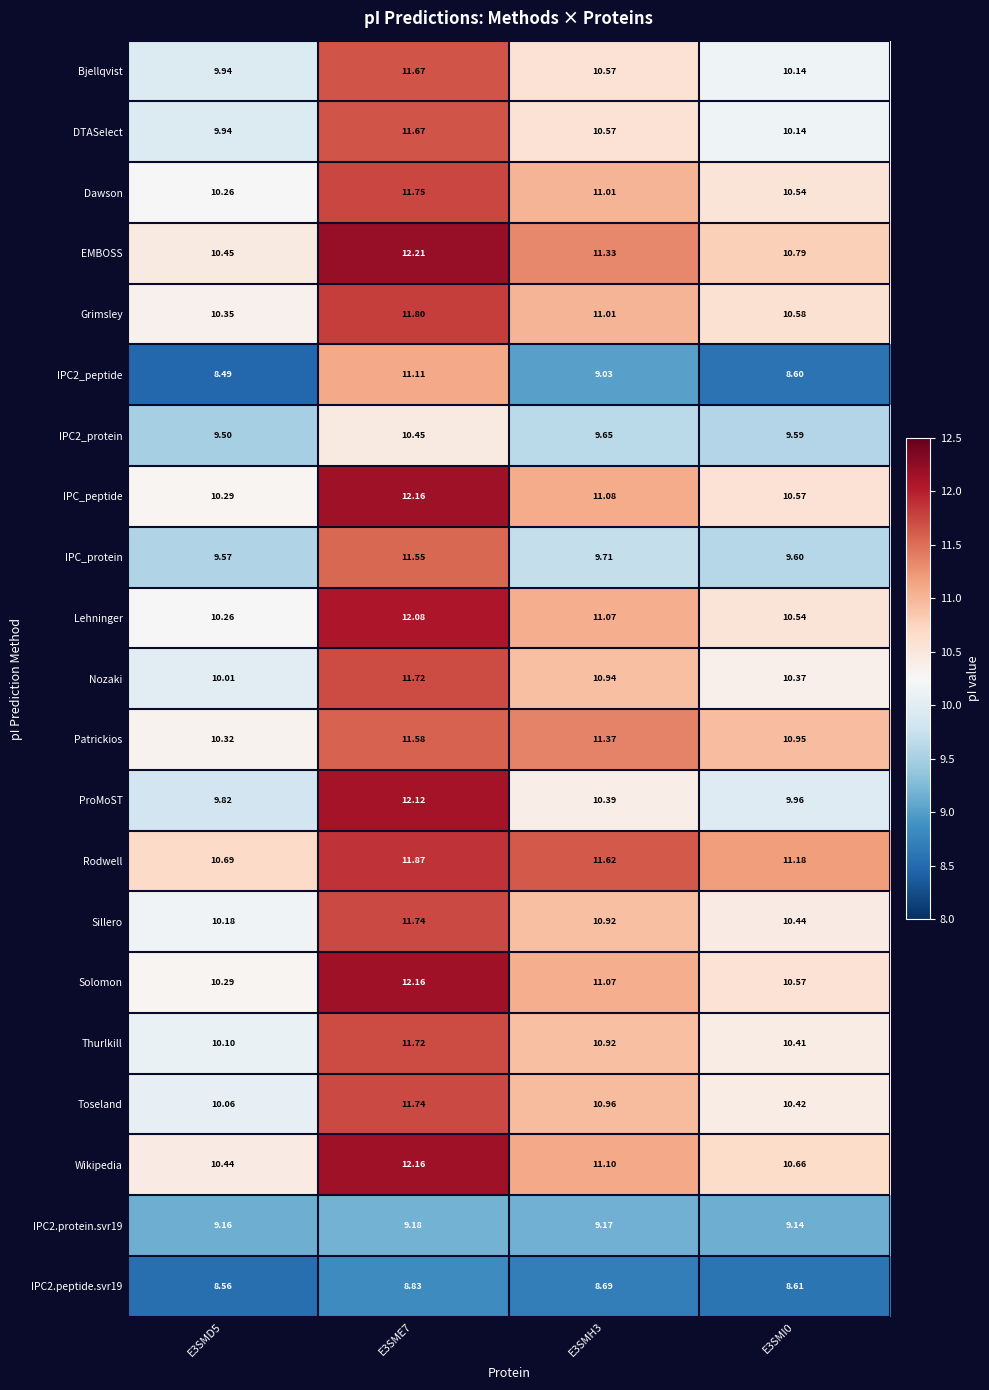

Reading left to right, what are all the values shown in this chart?

Bjellqvist: E3SMD5=9.9	E3SME7=11.7	E3SMH3=10.6	E3SMI0=10.1
DTASelect: E3SMD5=9.9	E3SME7=11.7	E3SMH3=10.6	E3SMI0=10.1
Dawson: E3SMD5=10.3	E3SME7=11.8	E3SMH3=11.0	E3SMI0=10.5
EMBOSS: E3SMD5=10.4	E3SME7=12.2	E3SMH3=11.3	E3SMI0=10.8
Grimsley: E3SMD5=10.3	E3SME7=11.8	E3SMH3=11.0	E3SMI0=10.6
IPC2_peptide: E3SMD5=8.5	E3SME7=11.1	E3SMH3=9.0	E3SMI0=8.6
IPC2_protein: E3SMD5=9.5	E3SME7=10.4	E3SMH3=9.7	E3SMI0=9.6
IPC_peptide: E3SMD5=10.3	E3SME7=12.2	E3SMH3=11.1	E3SMI0=10.6
IPC_protein: E3SMD5=9.6	E3SME7=11.6	E3SMH3=9.7	E3SMI0=9.6
Lehninger: E3SMD5=10.3	E3SME7=12.1	E3SMH3=11.1	E3SMI0=10.5
Nozaki: E3SMD5=10.0	E3SME7=11.7	E3SMH3=10.9	E3SMI0=10.4
Patrickios: E3SMD5=10.3	E3SME7=11.6	E3SMH3=11.4	E3SMI0=10.9
ProMoST: E3SMD5=9.8	E3SME7=12.1	E3SMH3=10.4	E3SMI0=10.0
Rodwell: E3SMD5=10.7	E3SME7=11.9	E3SMH3=11.6	E3SMI0=11.2
Sillero: E3SMD5=10.2	E3SME7=11.7	E3SMH3=10.9	E3SMI0=10.4
Solomon: E3SMD5=10.3	E3SME7=12.2	E3SMH3=11.1	E3SMI0=10.6
Thurlkill: E3SMD5=10.1	E3SME7=11.7	E3SMH3=10.9	E3SMI0=10.4
Toseland: E3SMD5=10.1	E3SME7=11.7	E3SMH3=11.0	E3SMI0=10.4
Wikipedia: E3SMD5=10.4	E3SME7=12.2	E3SMH3=11.1	E3SMI0=10.7
IPC2.protein.svr19: E3SMD5=9.2	E3SME7=9.2	E3SMH3=9.2	E3SMI0=9.1
IPC2.peptide.svr19: E3SMD5=8.6	E3SME7=8.8	E3SMH3=8.7	E3SMI0=8.6